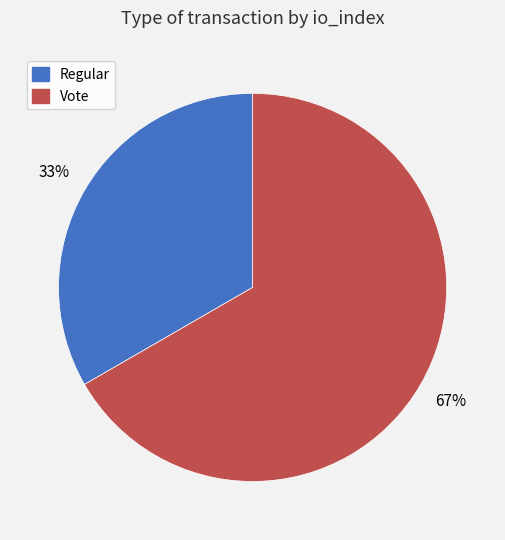

The Vote slice represents 67% of the pie. True or false?

True